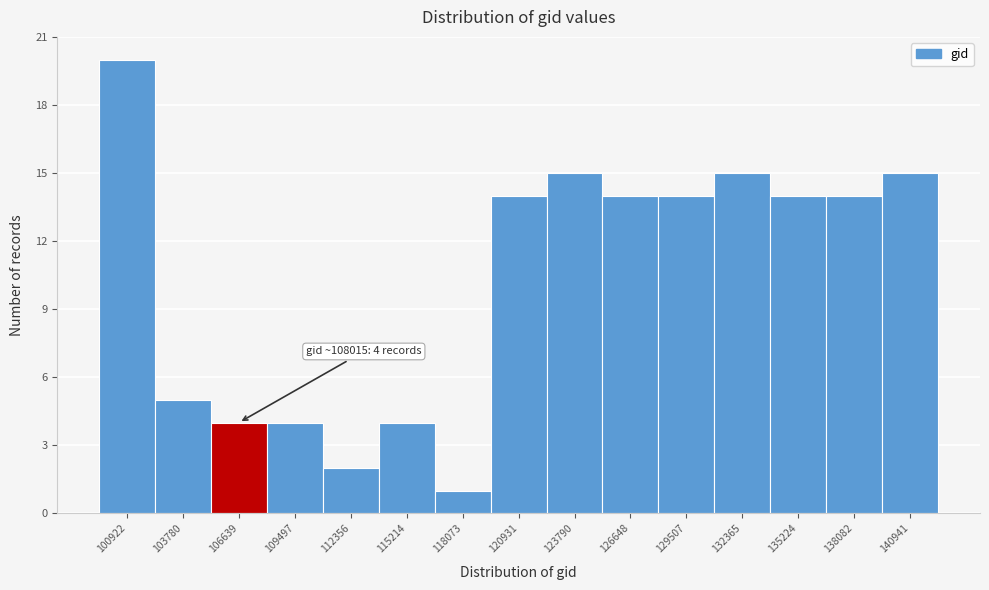

Reading left to right, transcribe all the data shown in this chart.

100922=20	103780=5	106639=4	109497=4	112356=2	115214=4	118073=1	120931=14	123790=15	126648=14	129507=14	132365=15	135224=14	138082=14	140941=15